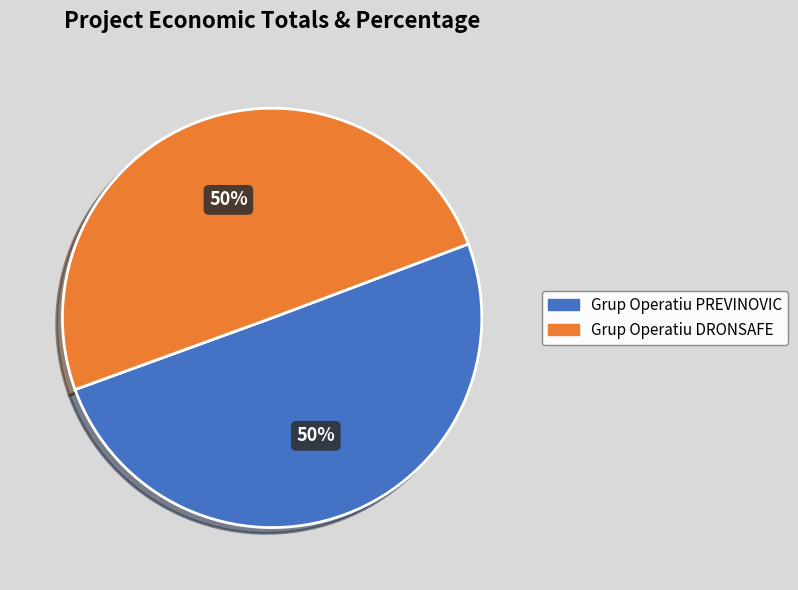

To the nearest percent, what portion does Grup Operatiu PREVINOVIC represent?

50%